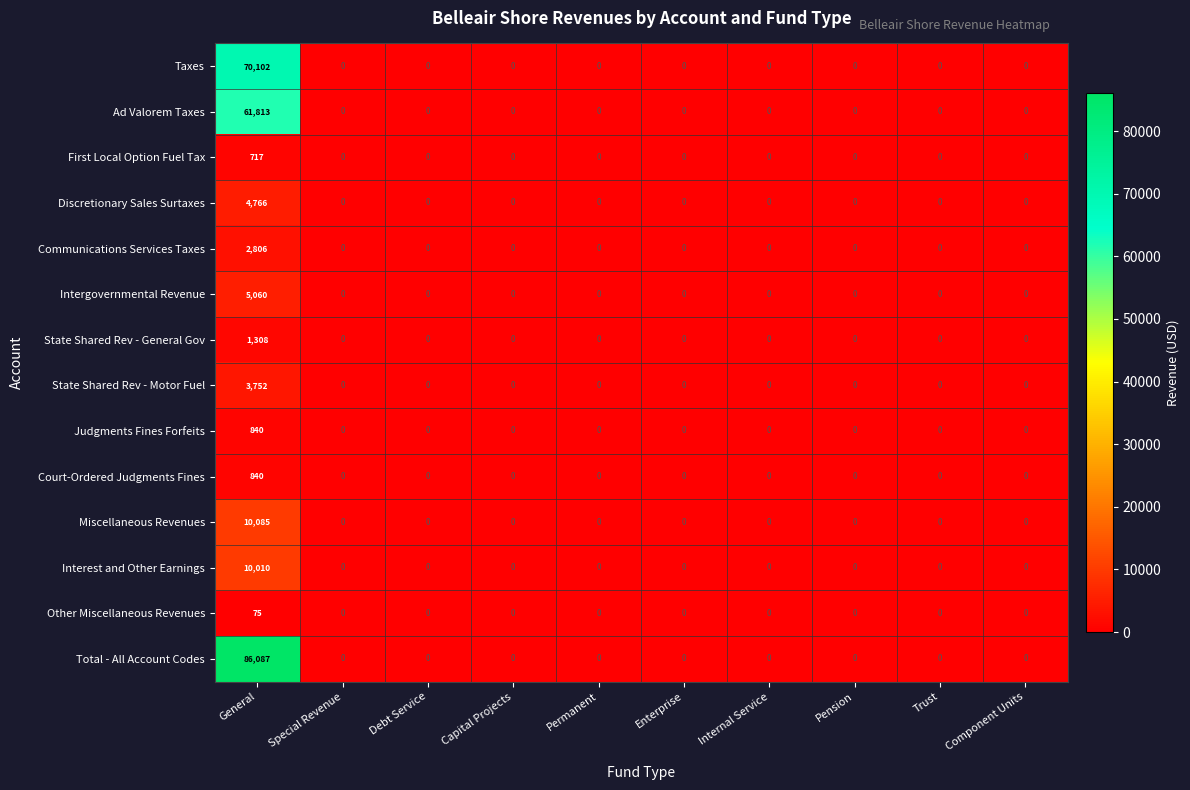

Which series has the largest total across all categories?

Total - All Account Codes